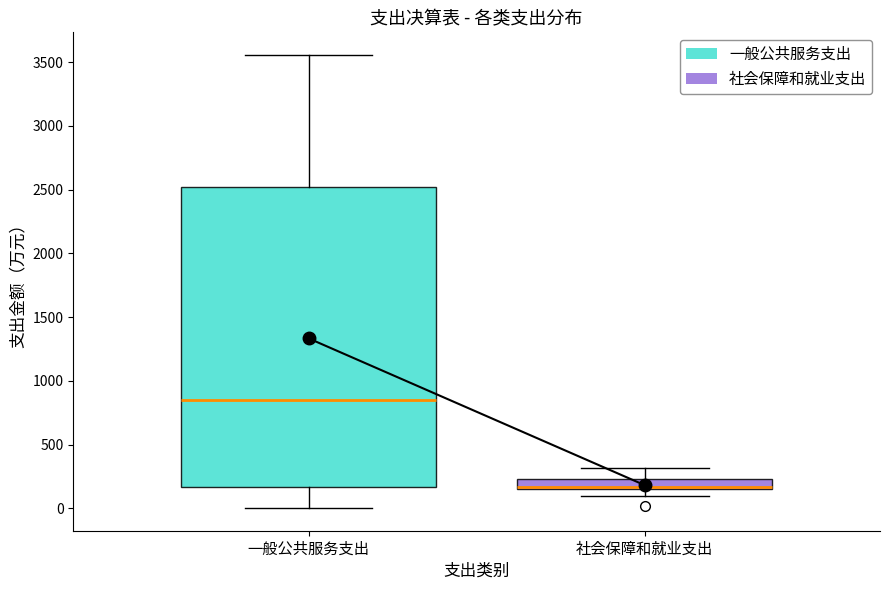

Reading left to right, read every box against the y-axis: the position of its median line, the range the box covers, and the ends of its whiskers. The values are not printed on the chart, so give them approximately, as read against the axis.

一般公共服务支出: median 850, box 150 to 2500, whiskers 0 to 3550
社会保障和就业支出: median 150 (just above the box's lower edge), box 150 to 250, whiskers 100 to 300